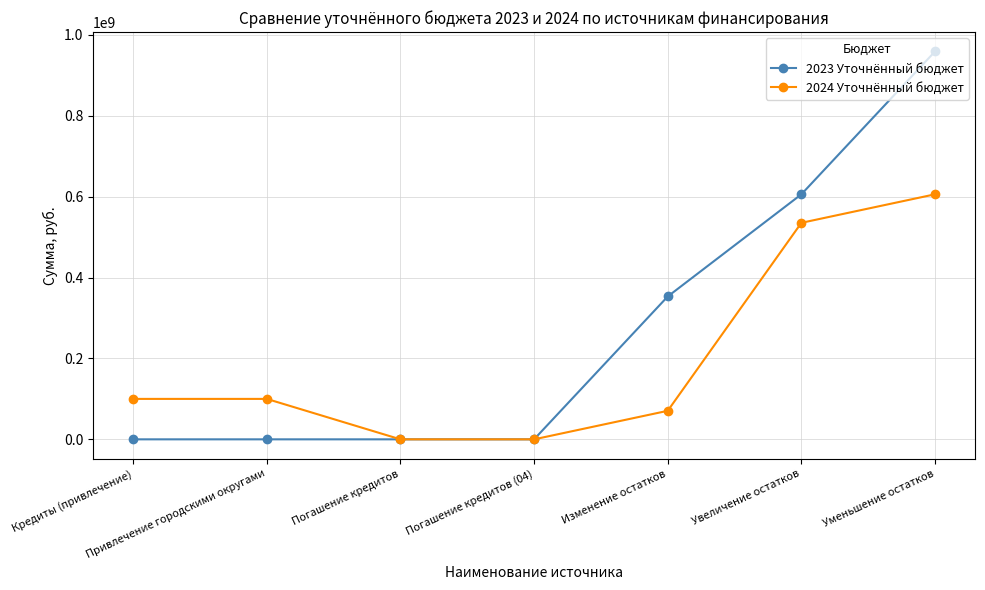

Which series changed the most between Привлечение городскими округами and Увеличение остатков?

2023 Уточнённый бюджет